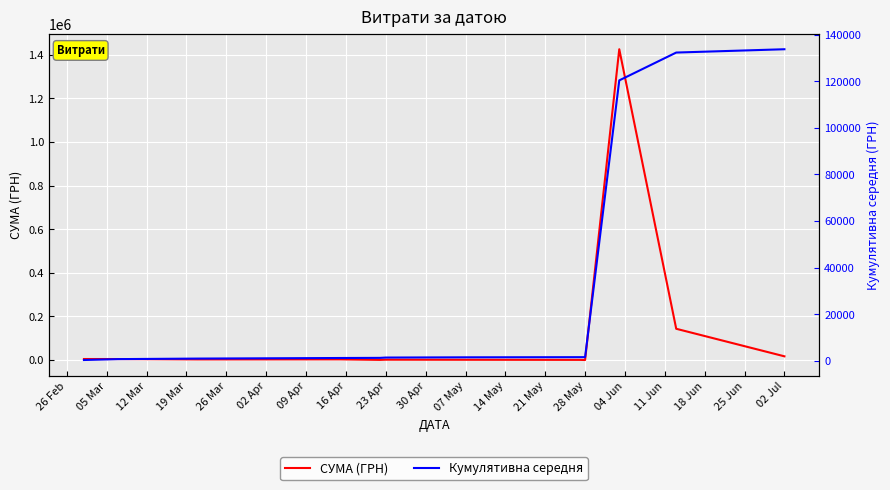

How many data points in СУМА (ГРН) are above 2990?

5